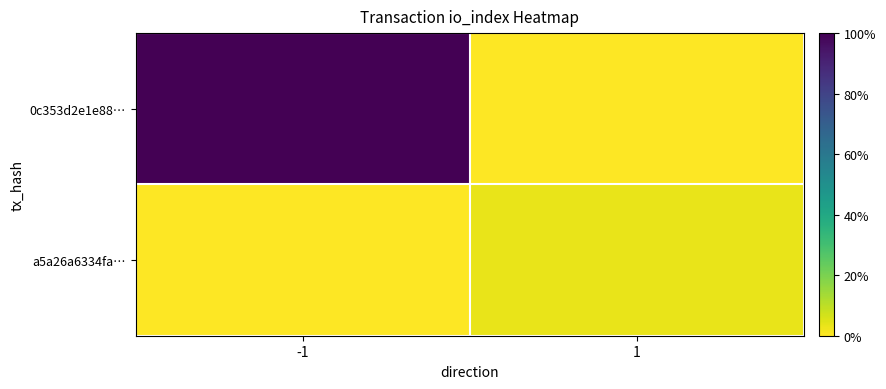

Which series has the largest range (max minus min)?

0c353d2e1e88…